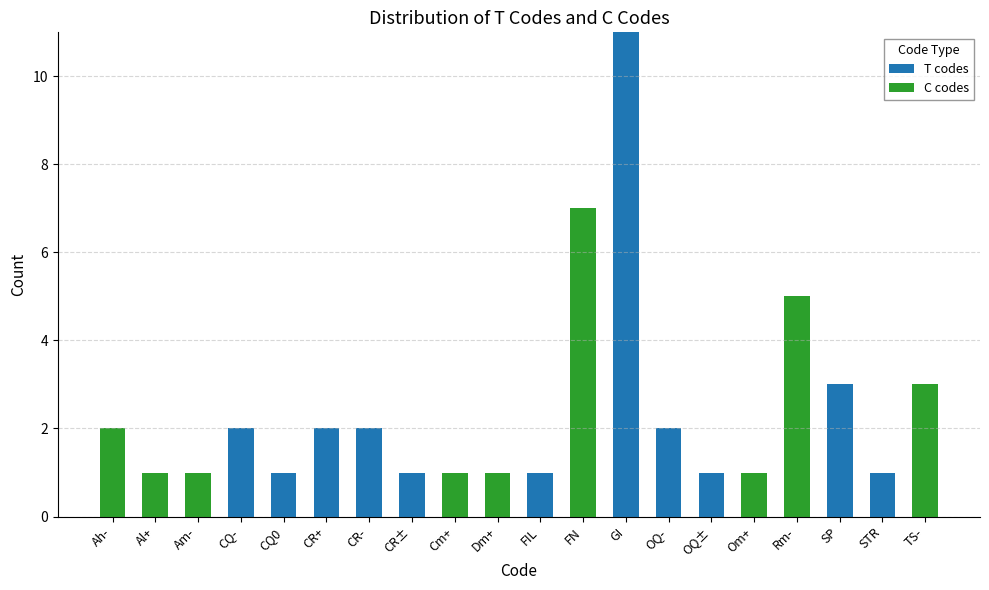

The T codes series shows 1 at FIL. True or false?

True